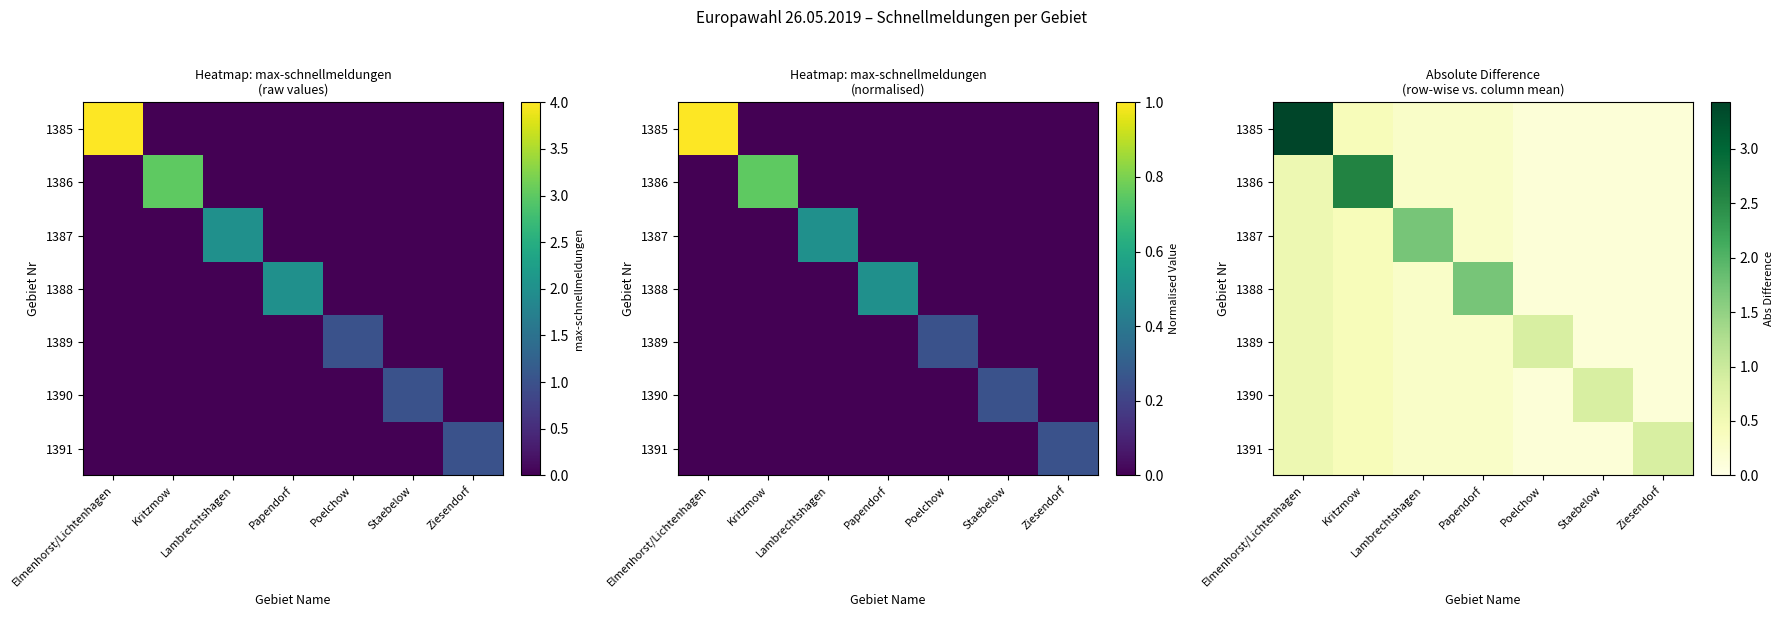

True or false: 1385 has a value of 0.0 at Poelchow.

False